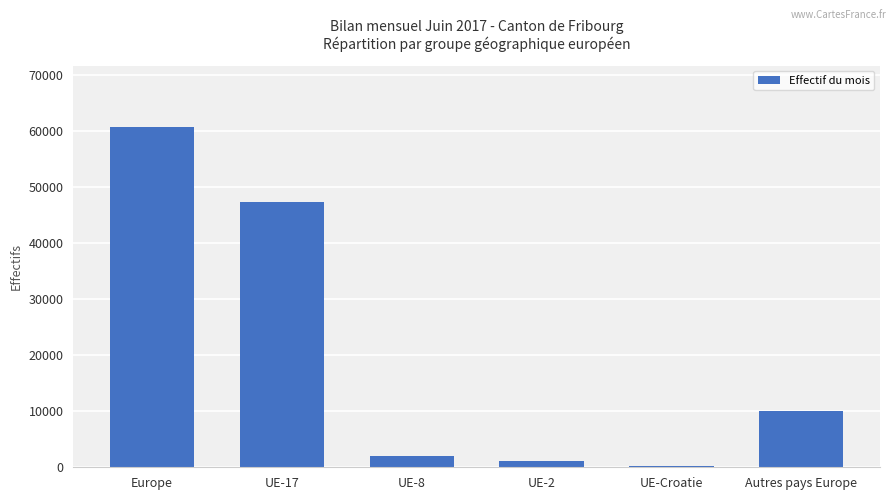

Between UE-8 and UE-17, which is larger?

UE-17